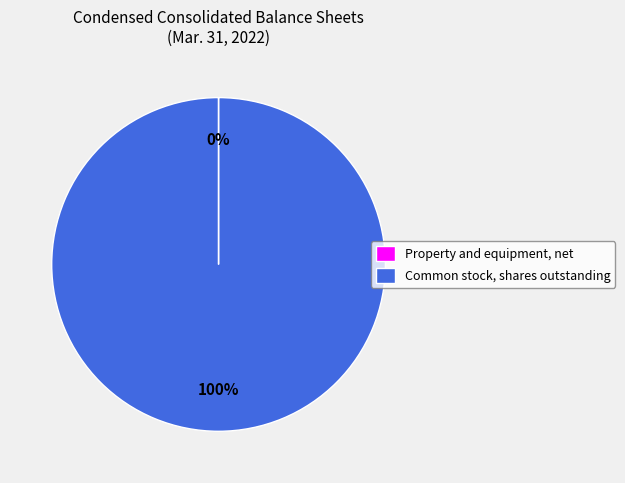

Which slice represents more than half of the pie?

Common stock, shares outstanding